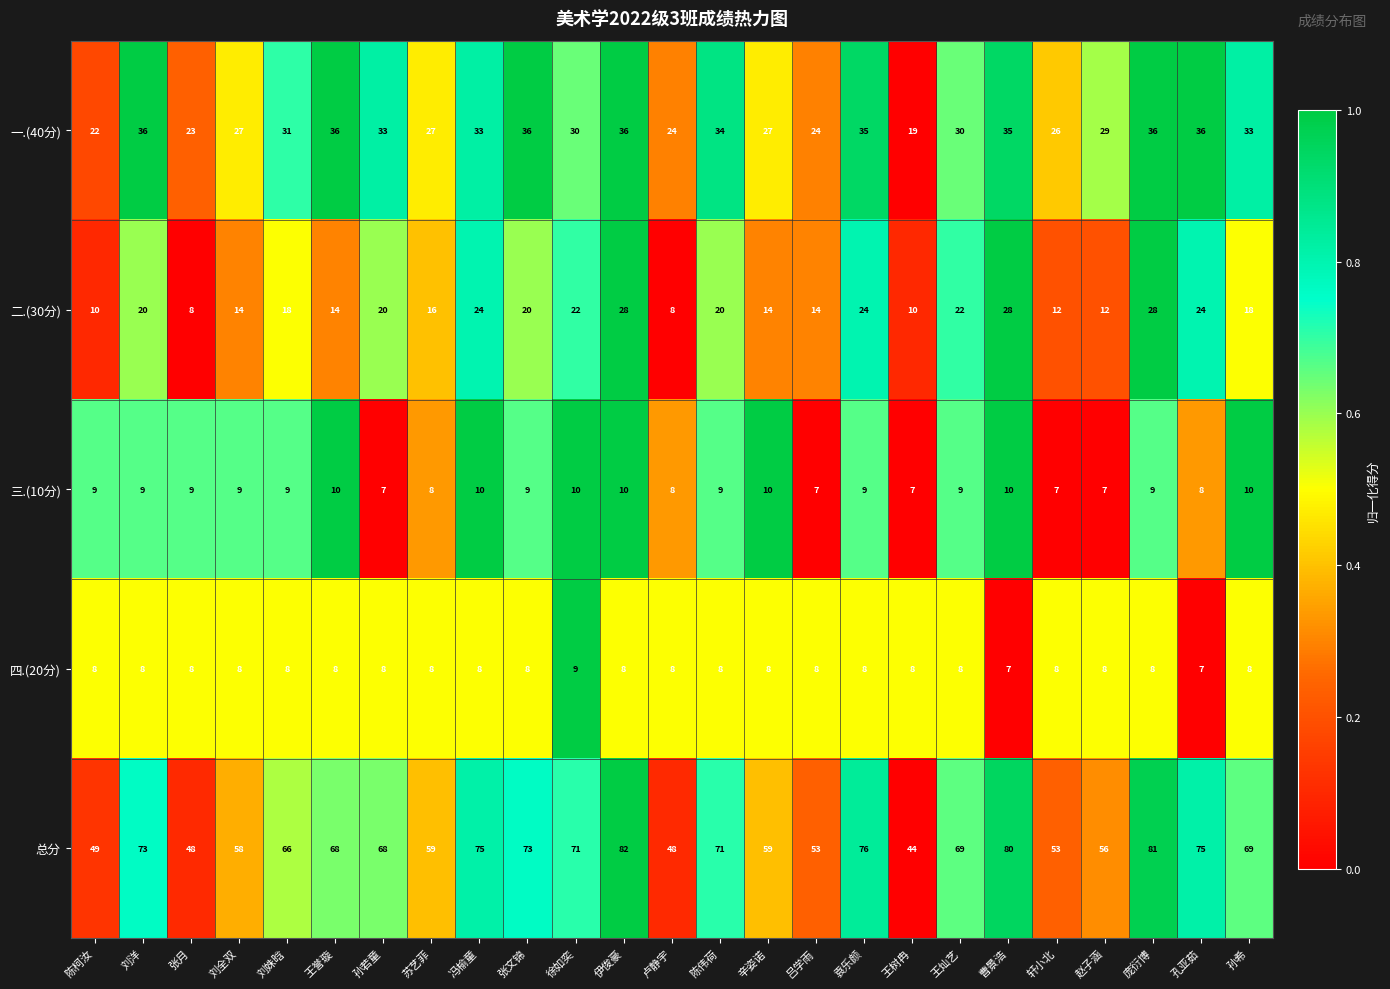

What is the difference between the maximum and minimum values in the 一.(40分) series?

17